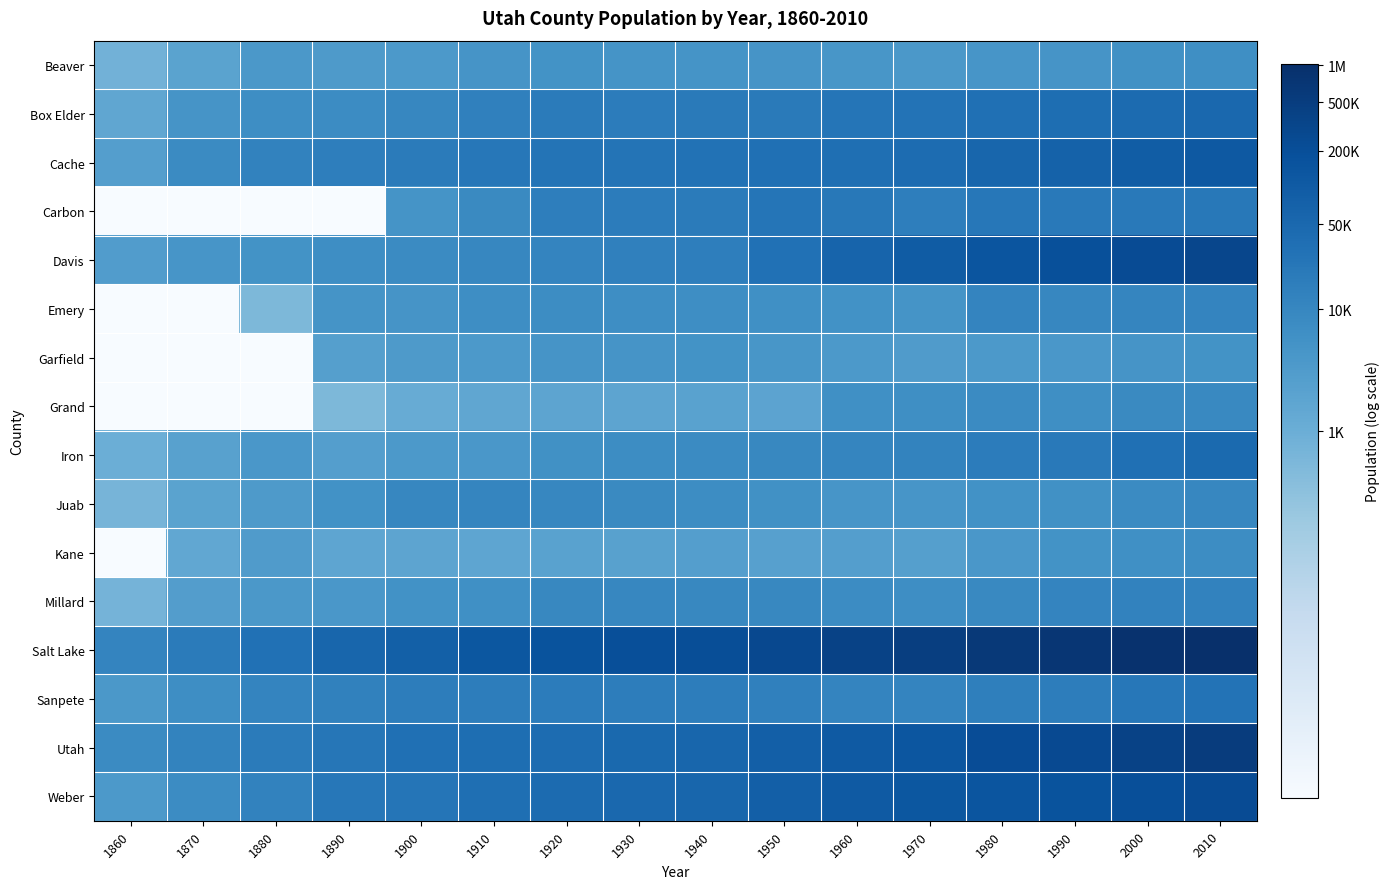

Which series has the largest total across all categories?

Salt Lake